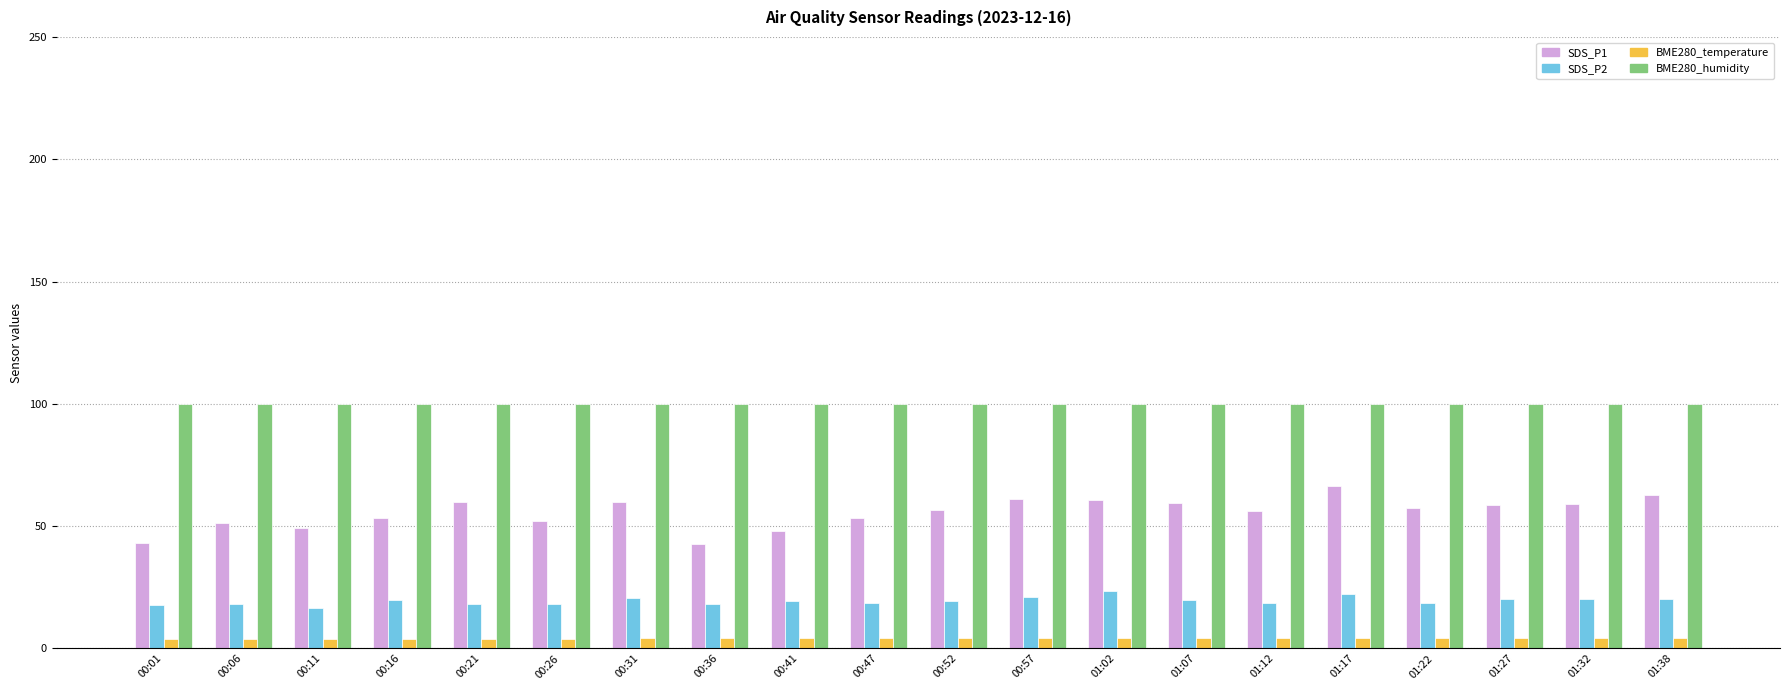

Count the number of data series in this chart.

4